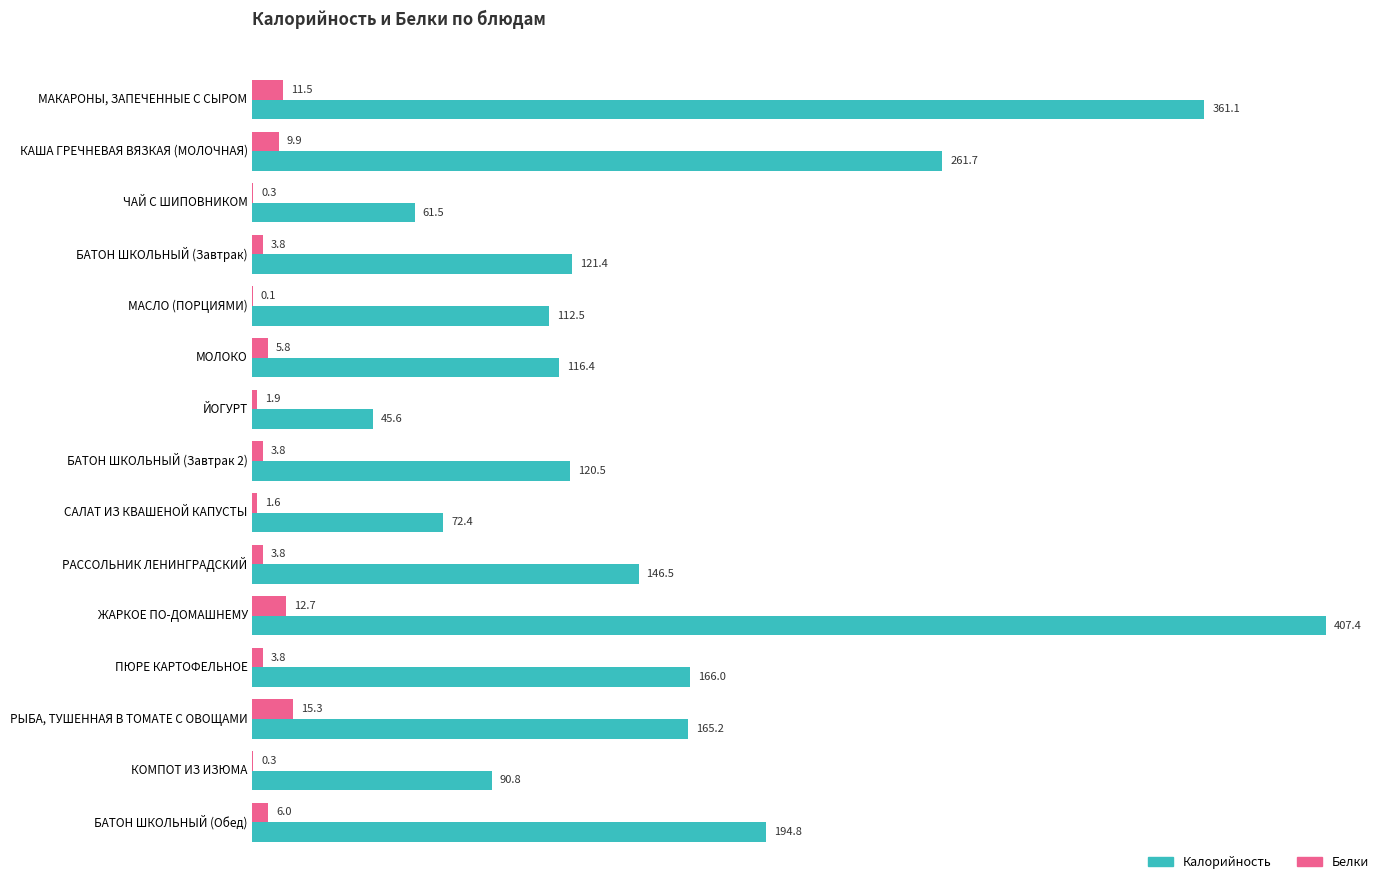

True or false: Калорийность has a value of 72.4 at САЛАТ ИЗ КВАШЕНОЙ КАПУСТЫ.

True